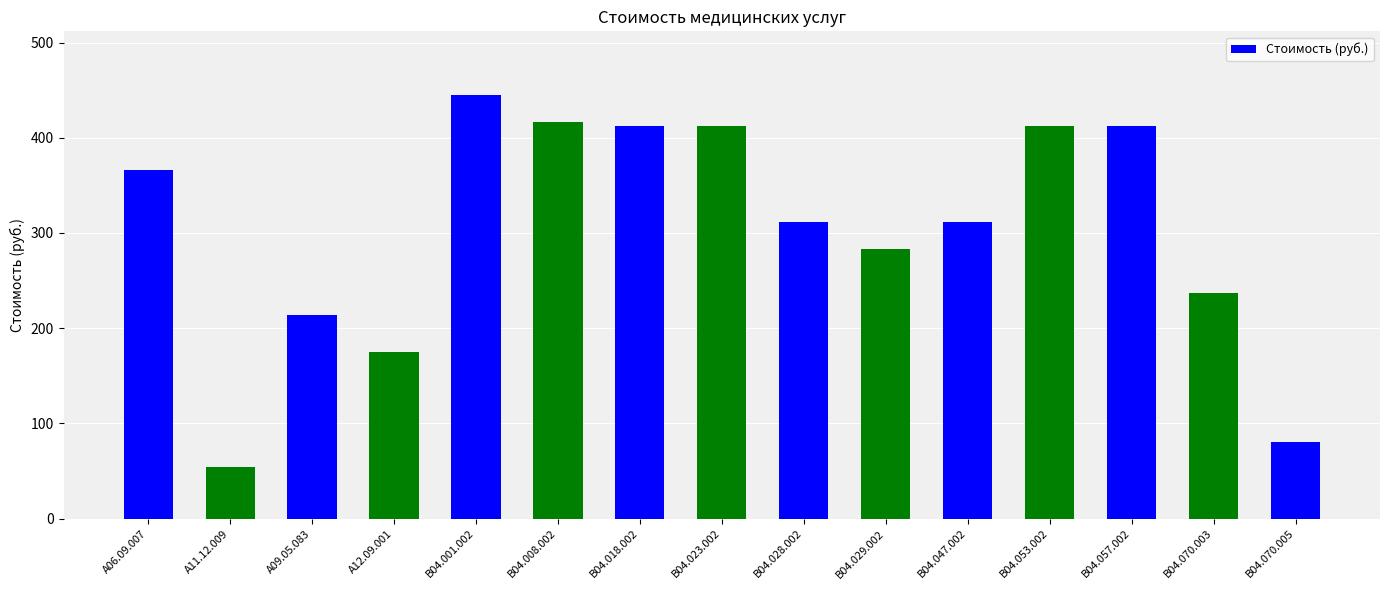

The chart shows a value of 412.3 at B04.023.002. True or false?

True